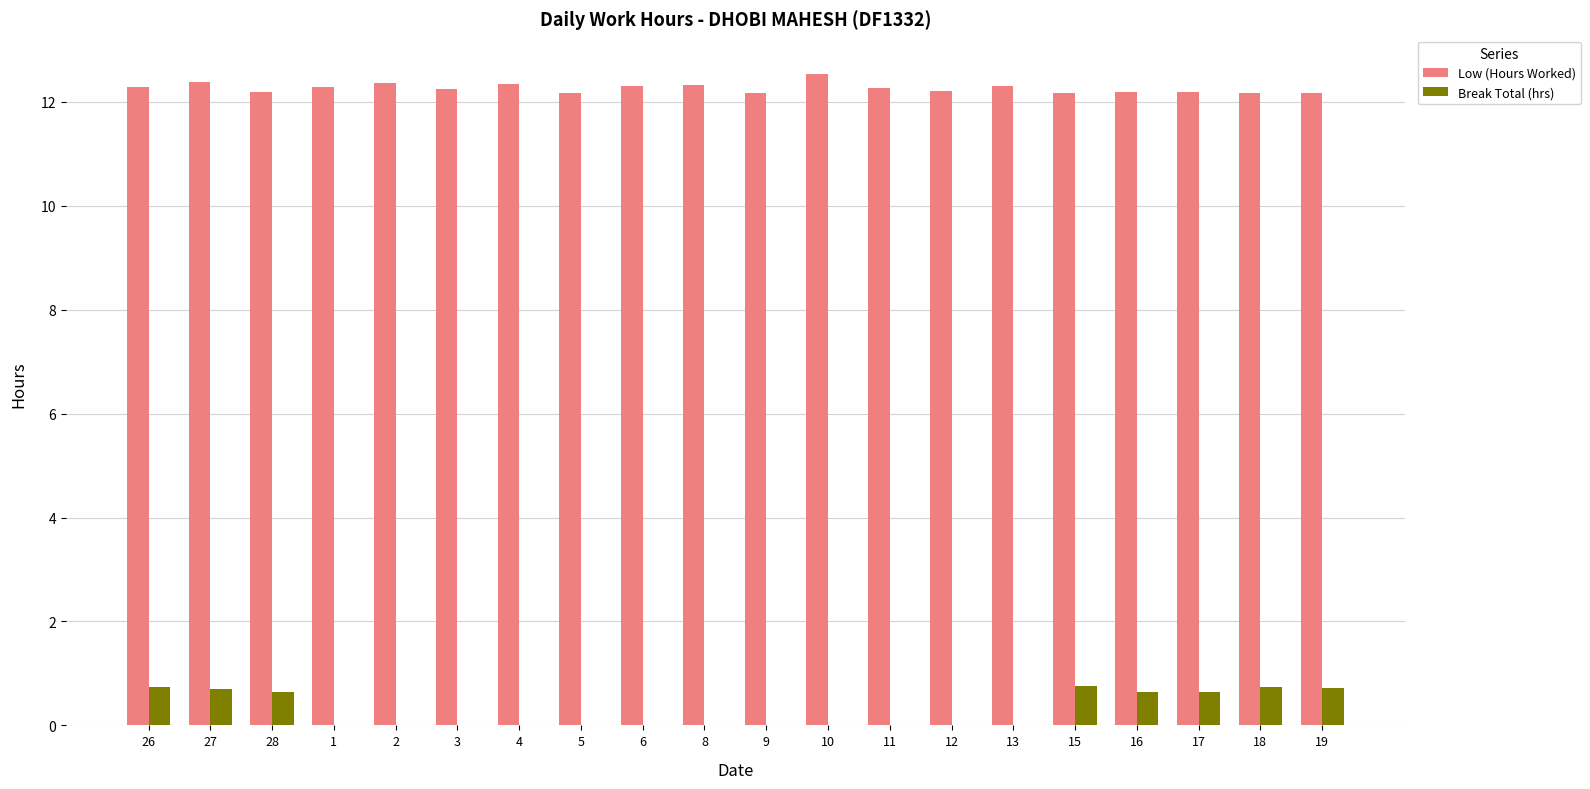

The value of Low (Hours Worked) at 18 is 12.2. True or false?

True